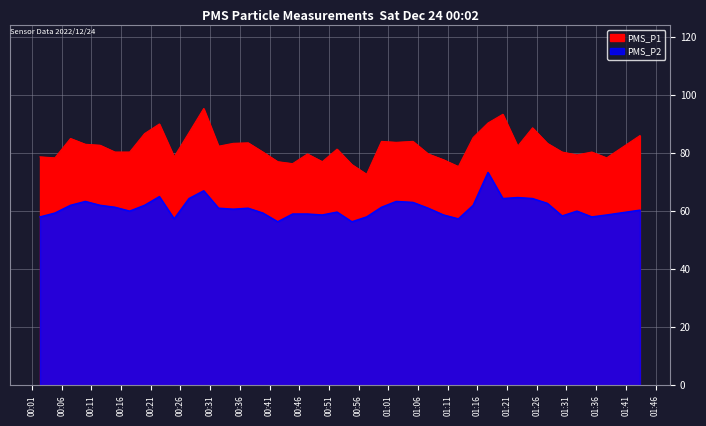

What is the label of the 21st point from the right?

2022/12/24 00:49:53